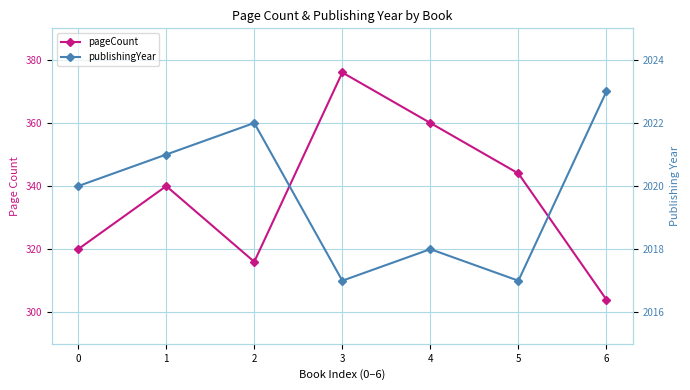

At which label does pageCount first exceed 340?

3